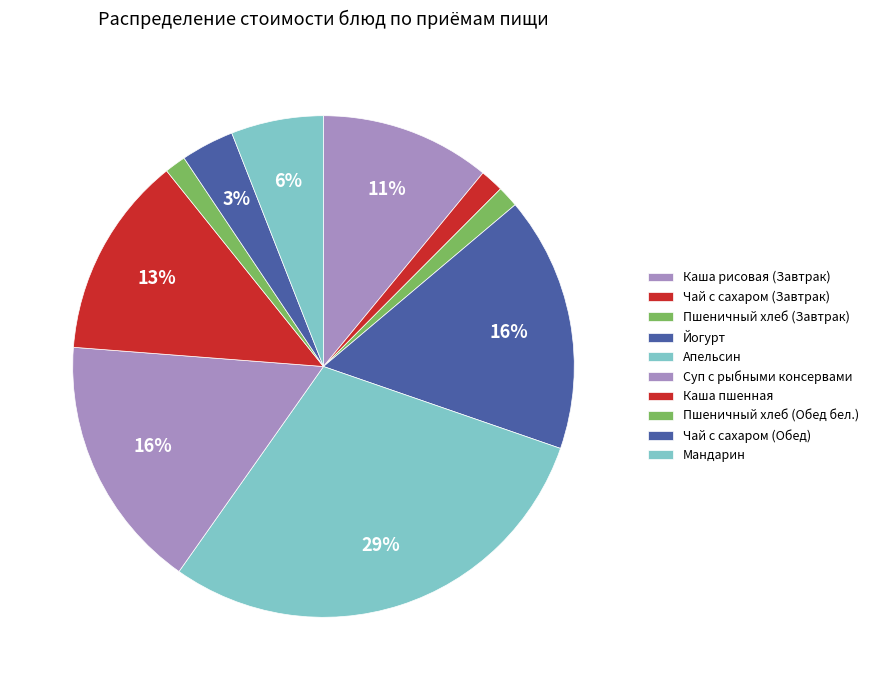

Which has a higher value, Чай с сахаром (Обед) or Каша пшенная?

Каша пшенная